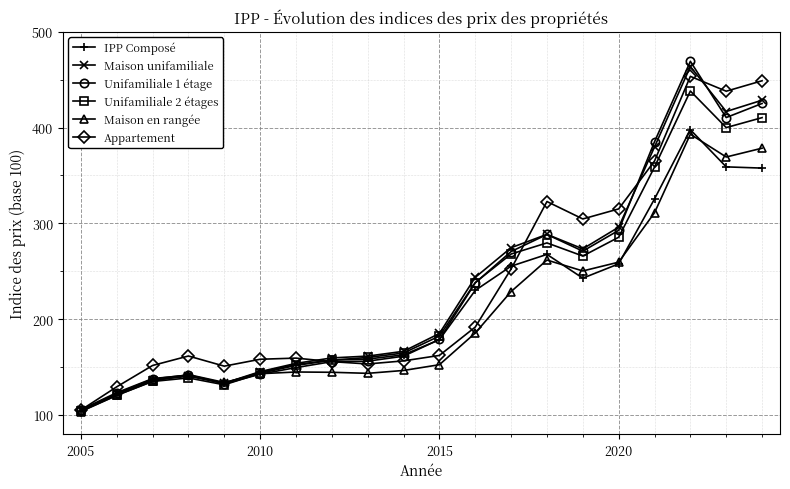

What is the highest value of the Unifamiliale 1 étage series?

469.2